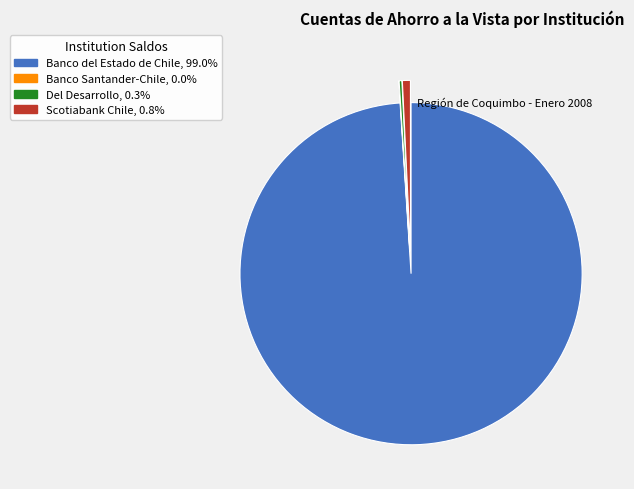

Is there any slice that represents more than half of the pie?

Yes